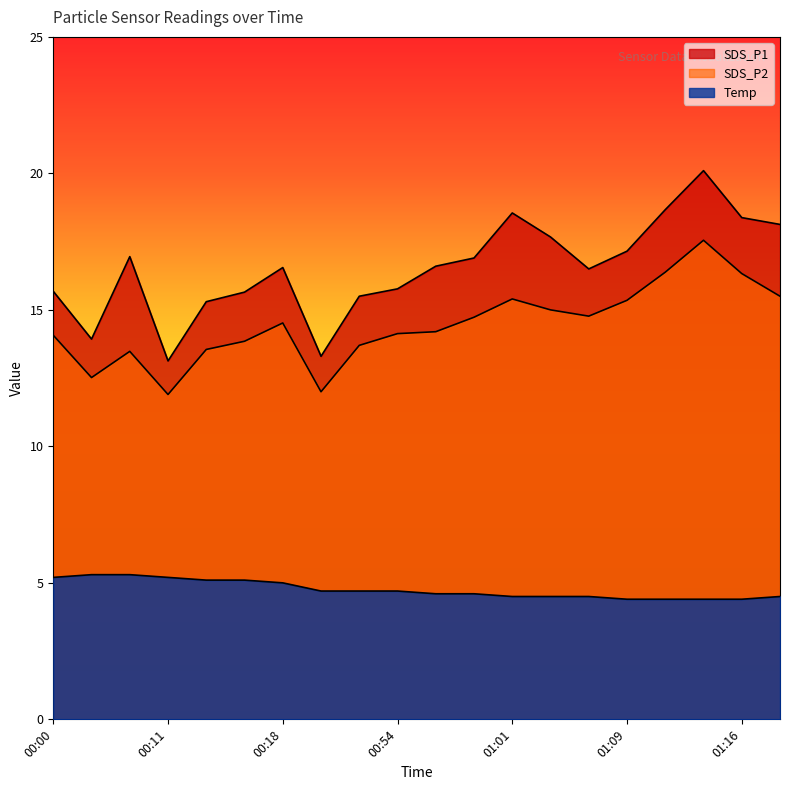

The SDS_P1 series shows 7.8 at 01:01. True or false?

False